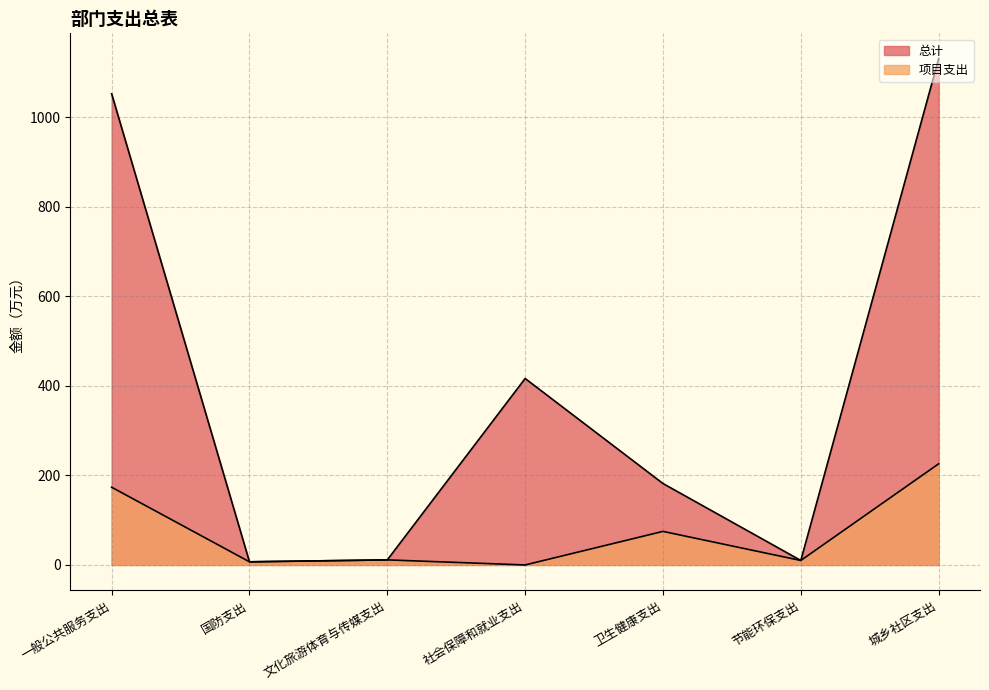

How many interior local valleys does the 项目支出 series have?

3